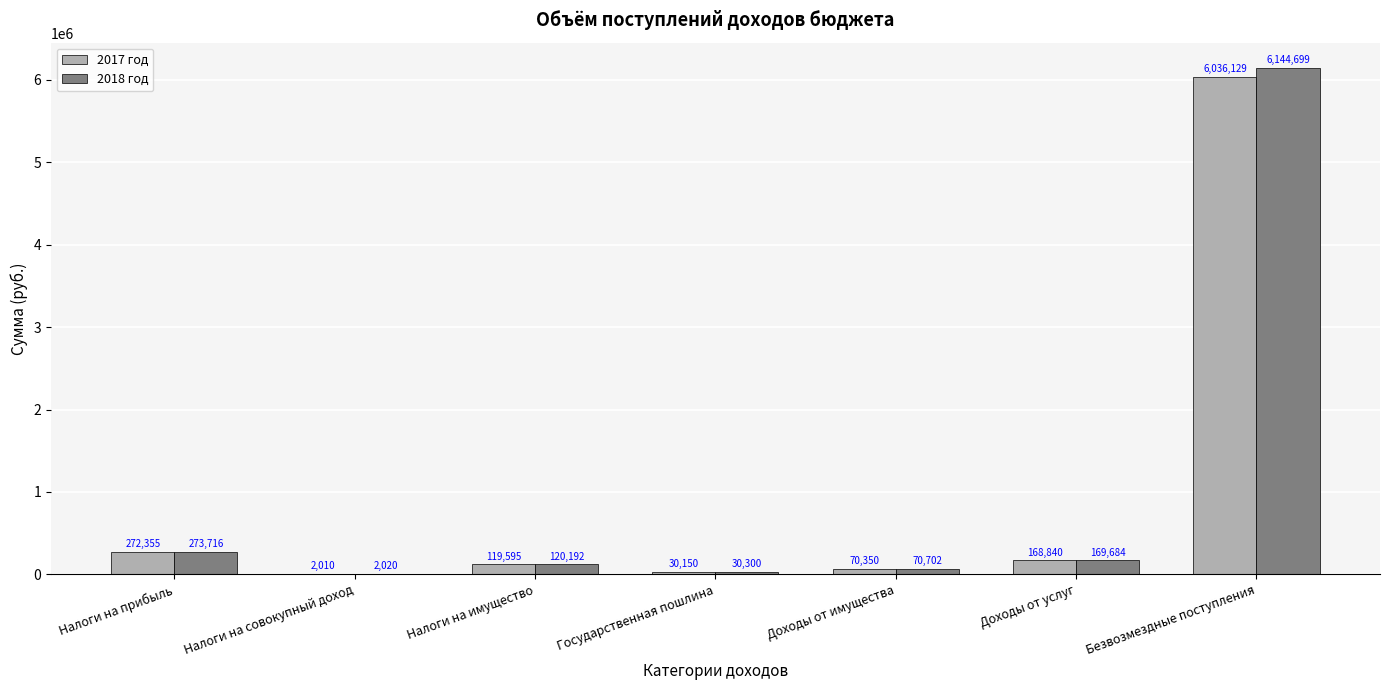

How many data points in 2018 год are above 120192?

4